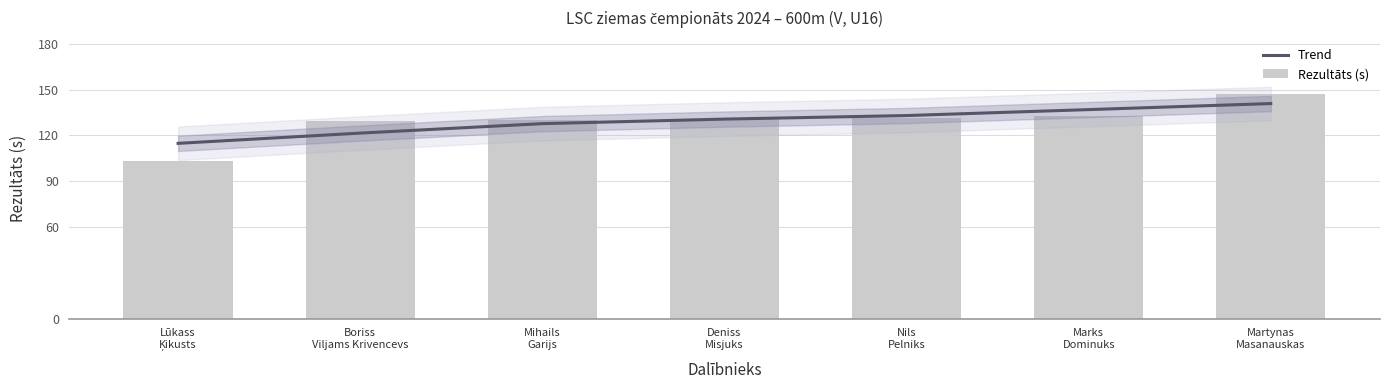

What is the sum of the Trend values at Boriss
Viljams Krivencevs and Lūkass
Ķikusts?

236.2